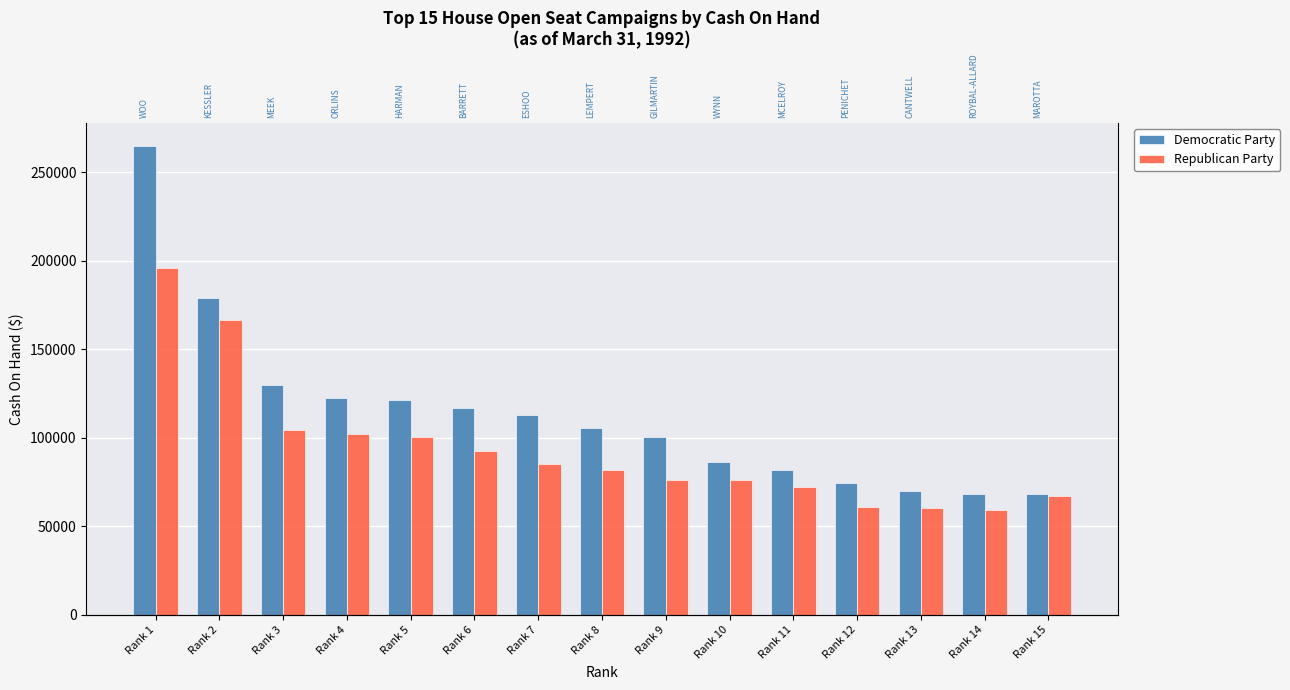

Which series has the widest spread of values?

Democratic Party